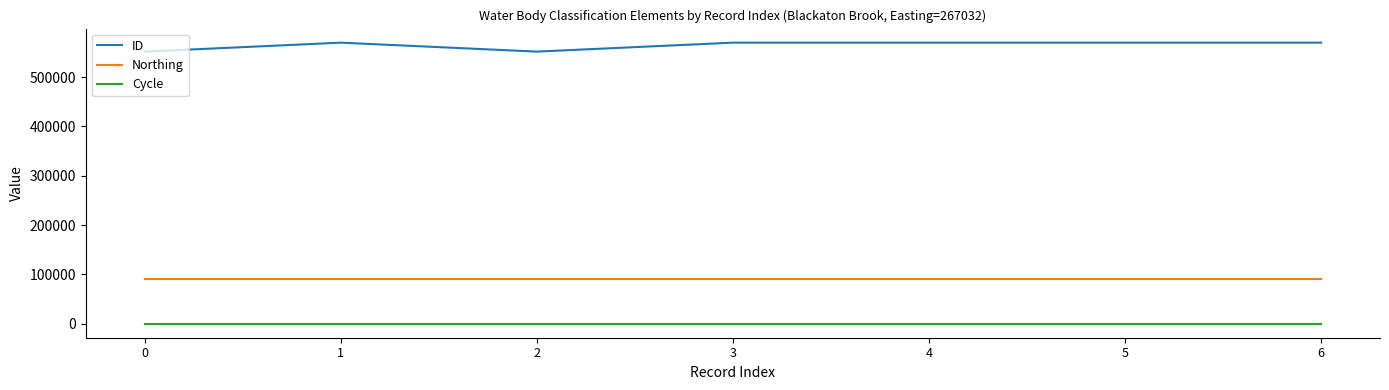

Is it true that Cycle equals 3 at 0?

True